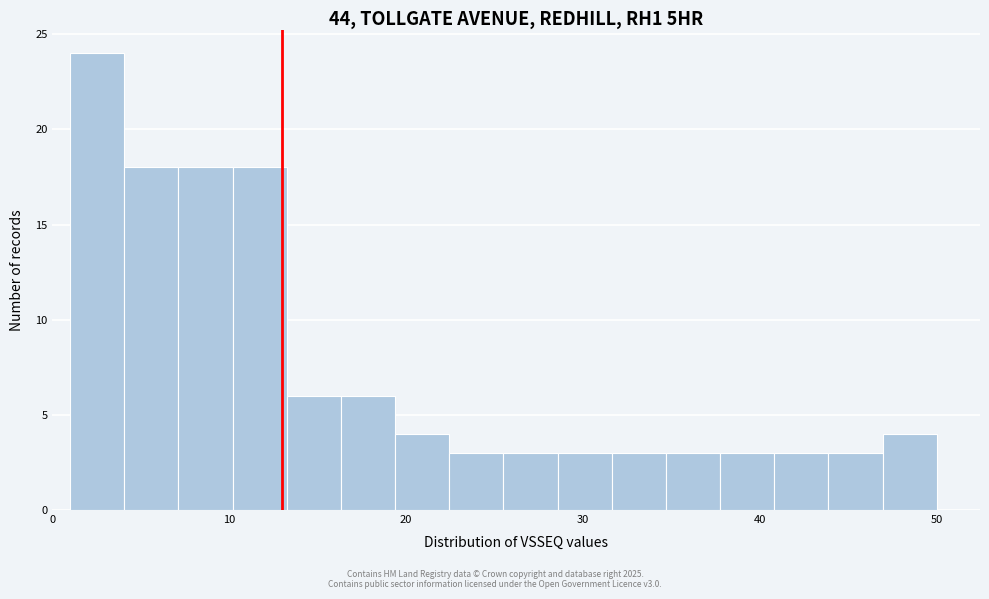

Read against the x-axis, roughly where is the centre of the tallest bar?

3